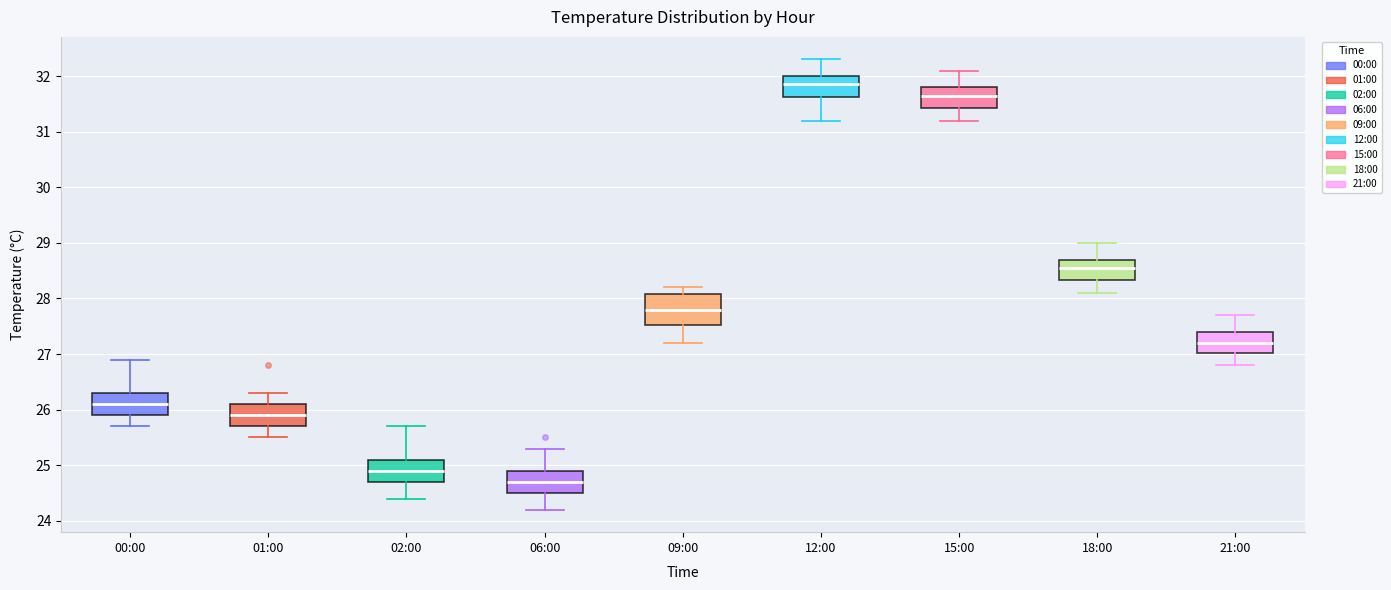

Reading left to right, transcribe this box plot: for each box, give where its median line is, the range the box spans, and where its two whiskers end, as read against the y-axis. The values are not printed on the chart, so give them approximately, as read against the axis.

00:00: median 26.1, box 25.9 to 26.3, whiskers 25.7 to 26.9
01:00: median 25.9, box 25.7 to 26.1, whiskers 25.5 to 26.3
02:00: median 24.9, box 24.7 to 25.1, whiskers 24.4 to 25.7
06:00: median 24.7, box 24.5 to 24.9, whiskers 24.2 to 25.3
09:00: median 27.8, box 27.5 to 28.1, whiskers 27.2 to 28.2
12:00: median 31.9, box 31.6 to 32.0, whiskers 31.2 to 32.3
15:00: median 31.7, box 31.4 to 31.8, whiskers 31.2 to 32.1
18:00: median 28.6, box 28.3 to 28.7, whiskers 28.1 to 29.0
21:00: median 27.2, box 27.0 to 27.4, whiskers 26.8 to 27.7